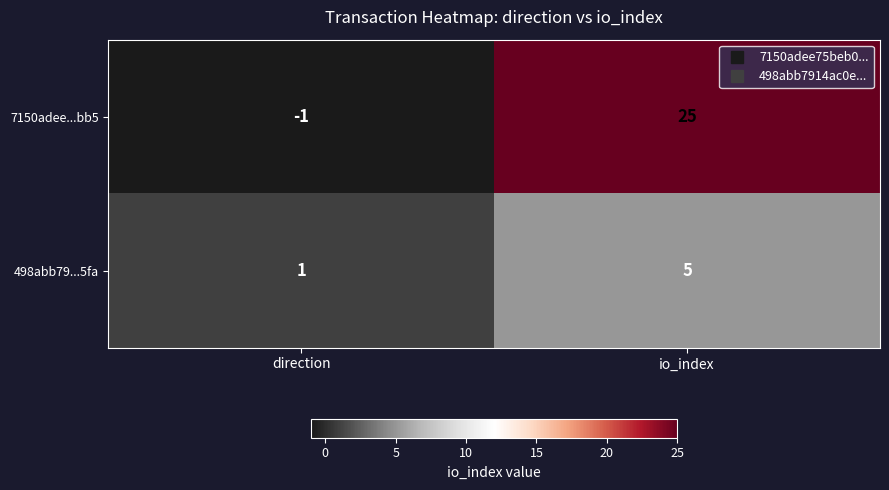

Between direction and io_index, which series saw the biggest shift?

7150adee...bb5